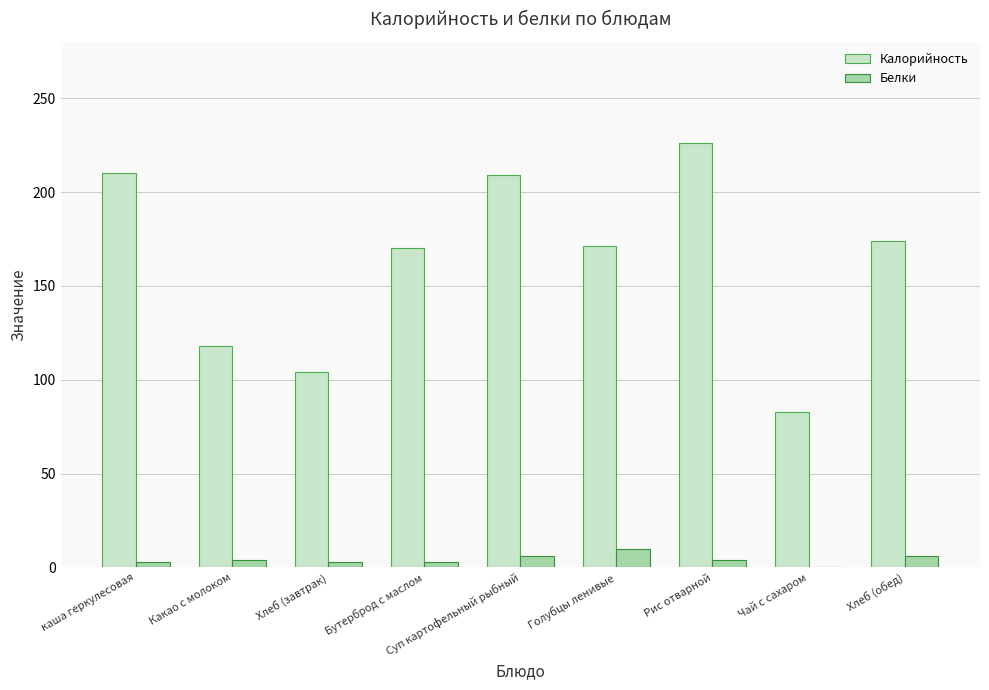

Which category has the highest value in the Белки series?

Голубцы ленивые